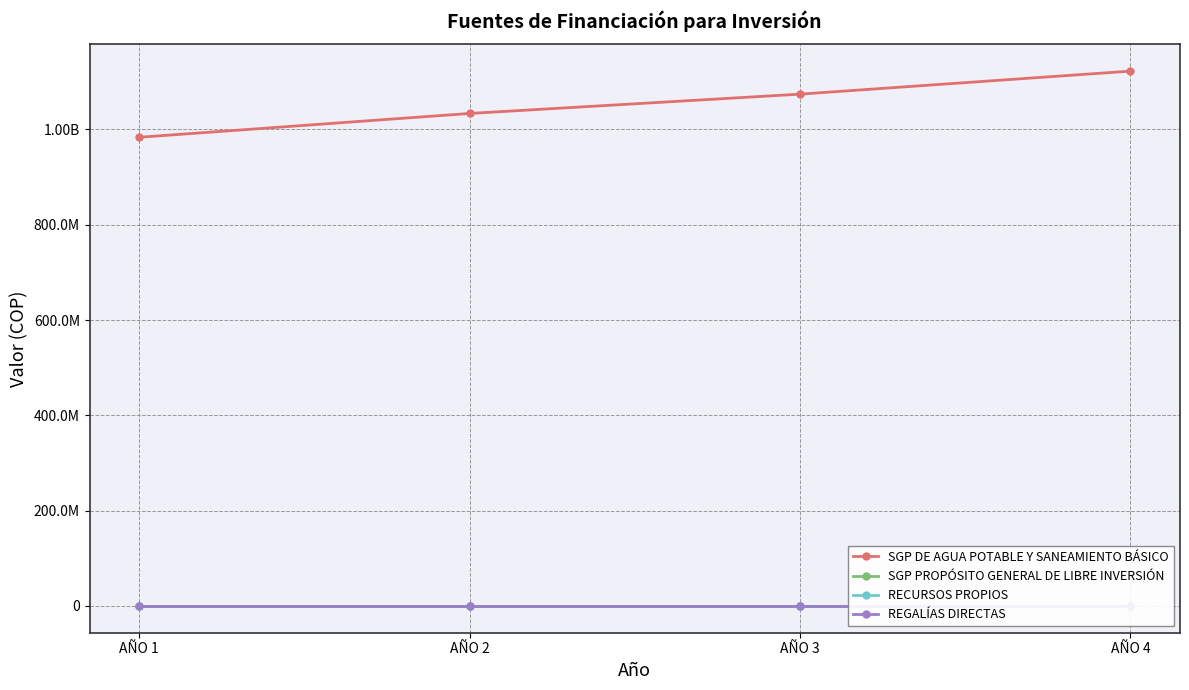

Is this an area chart (filled region under the line)?

No